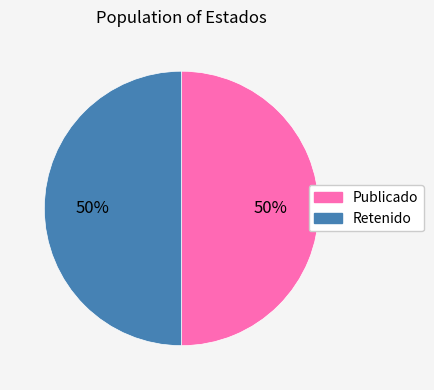

To the nearest percent, what is the average slice percentage?

50%